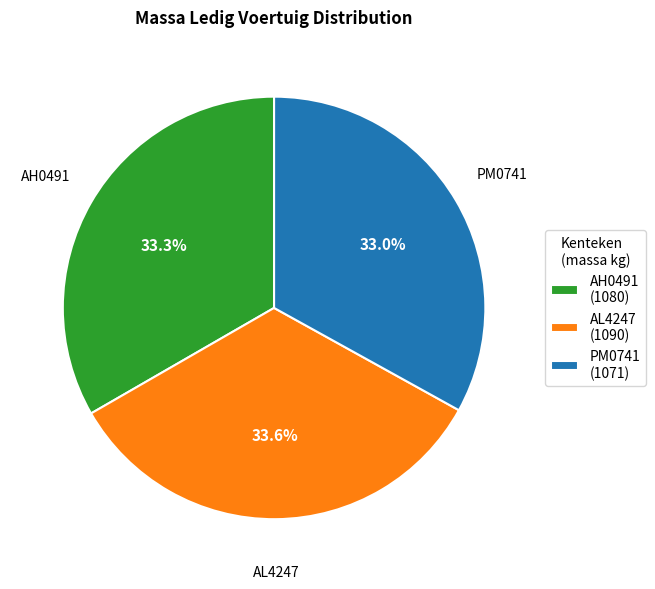

Does AH0491 account for over 50% of the chart?

No